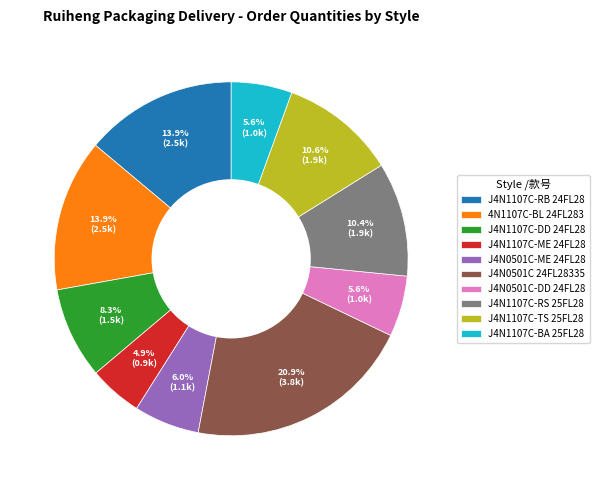

What portion of the pie excludes J4N0501C 24FL28335?

79.1%